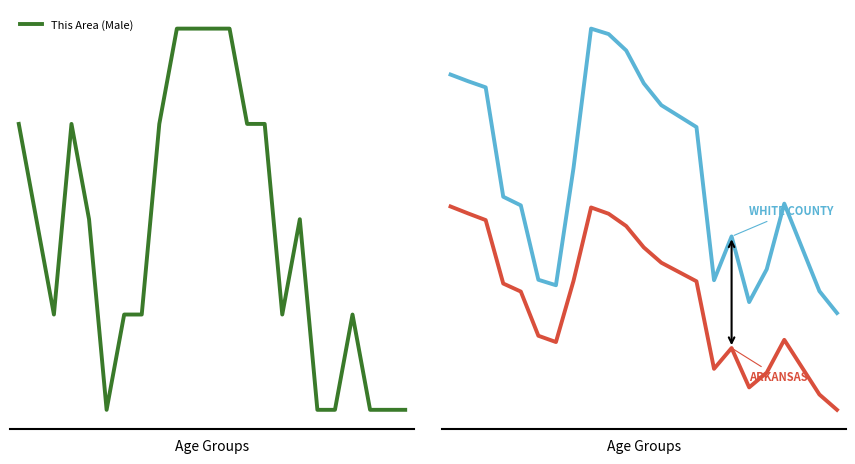

At which category does Arkansas (scaled) reach its first local peak?

8